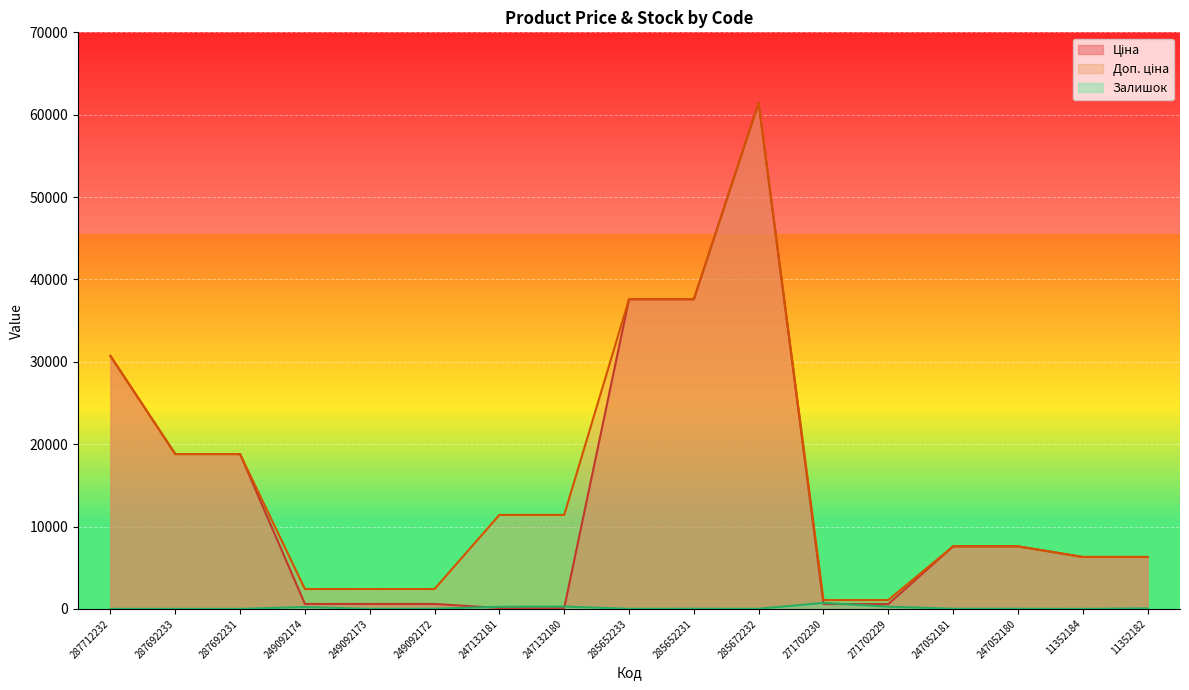

Is it true that Доп. ціна equals 7596.5 at 247052180?

True